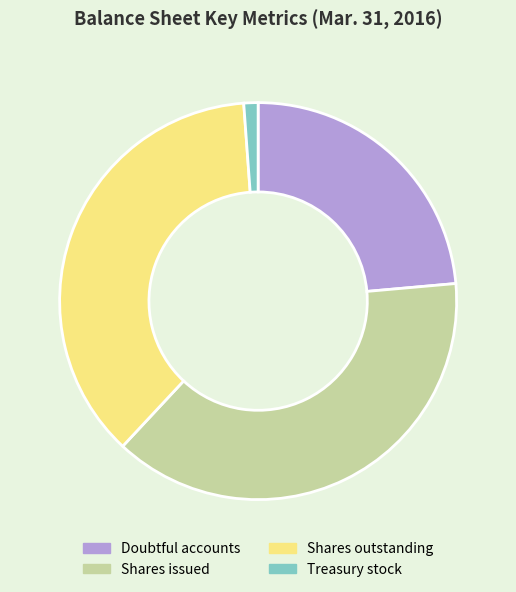

Does any single category account for the majority?

No